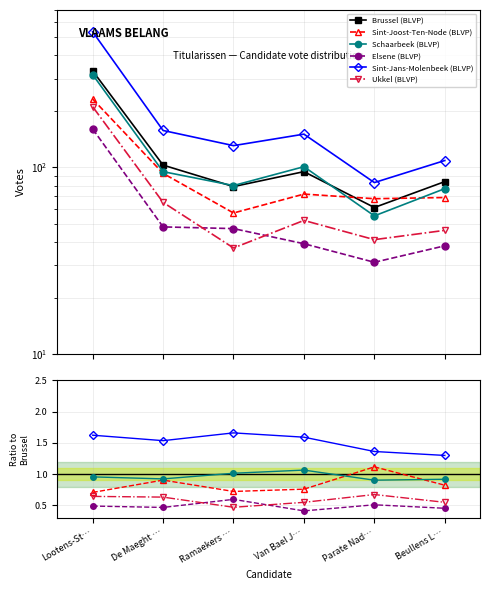

The value of Sint-Jans-Molenbeek (BLVP) at Beullens L… is 1.3. True or false?

True